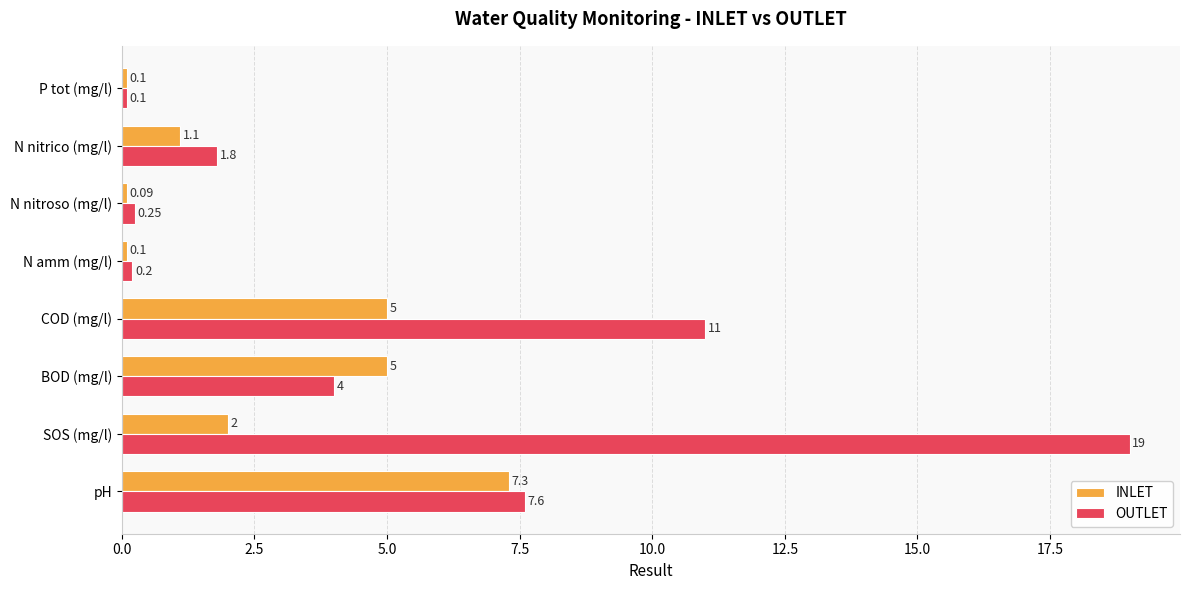

Count the number of data series in this chart.

2